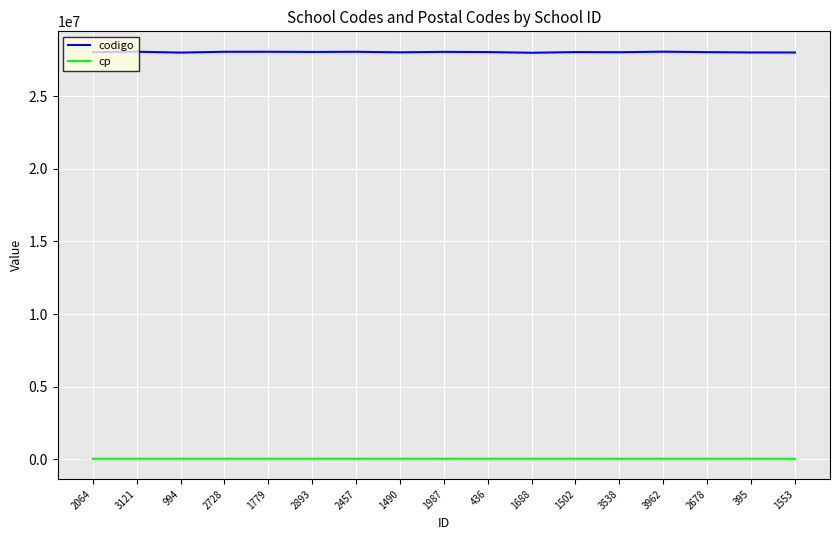

Which series has the largest range (max minus min)?

codigo